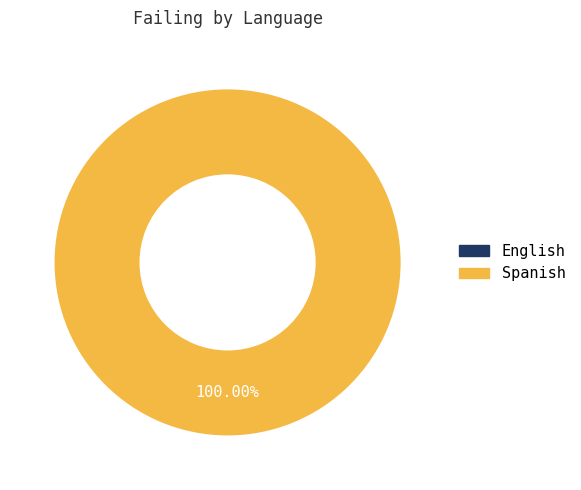

What percentage is NOT represented by English?

100.0%